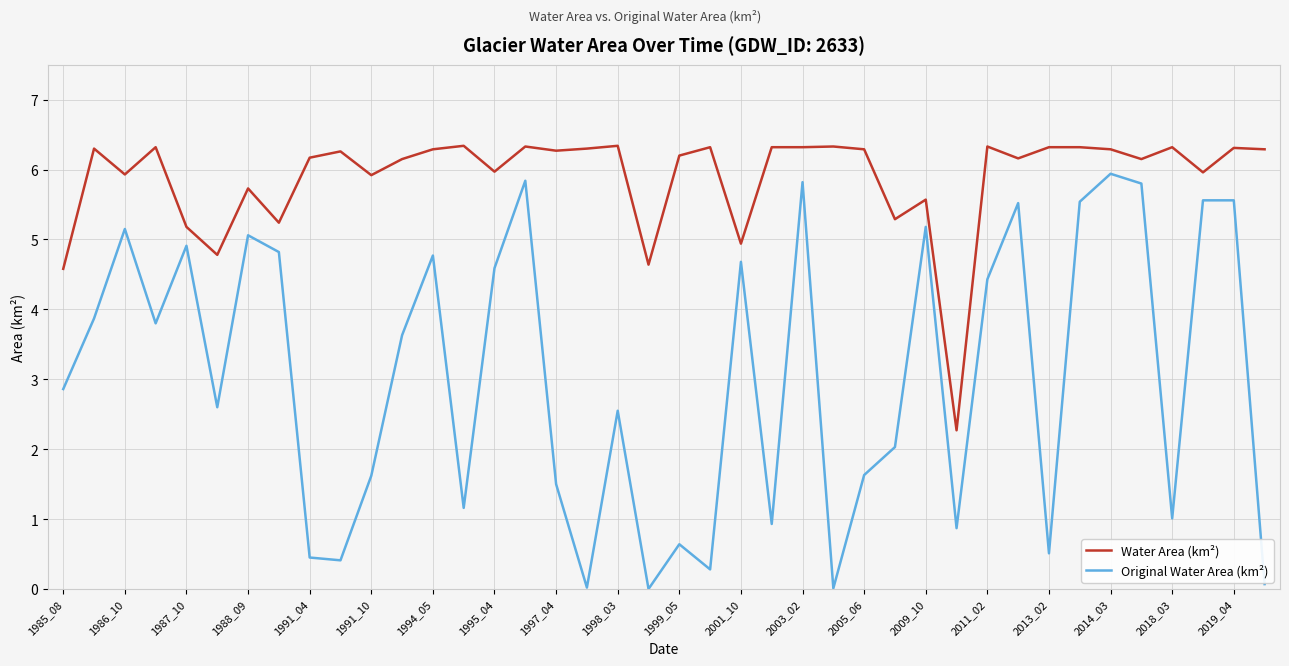

What is the greatest value displayed?

6.3